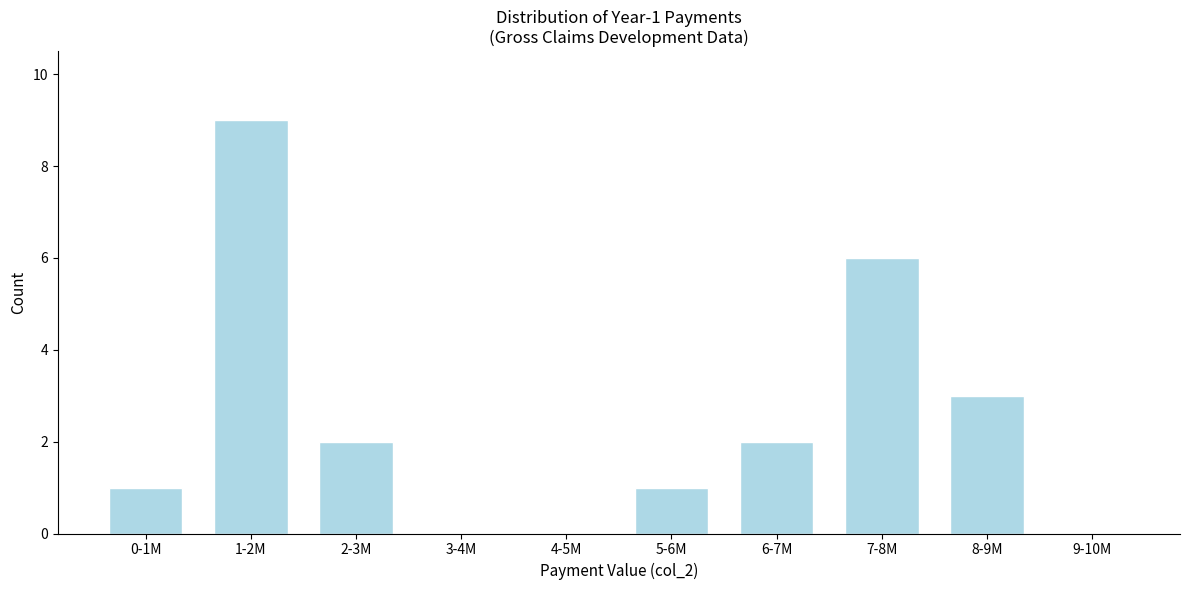

Reading left to right, list all the values displayed in this chart.

0-1M=1	1-2M=9	2-3M=2	3-4M=0	4-5M=0	5-6M=1	6-7M=2	7-8M=6	8-9M=3	9-10M=0